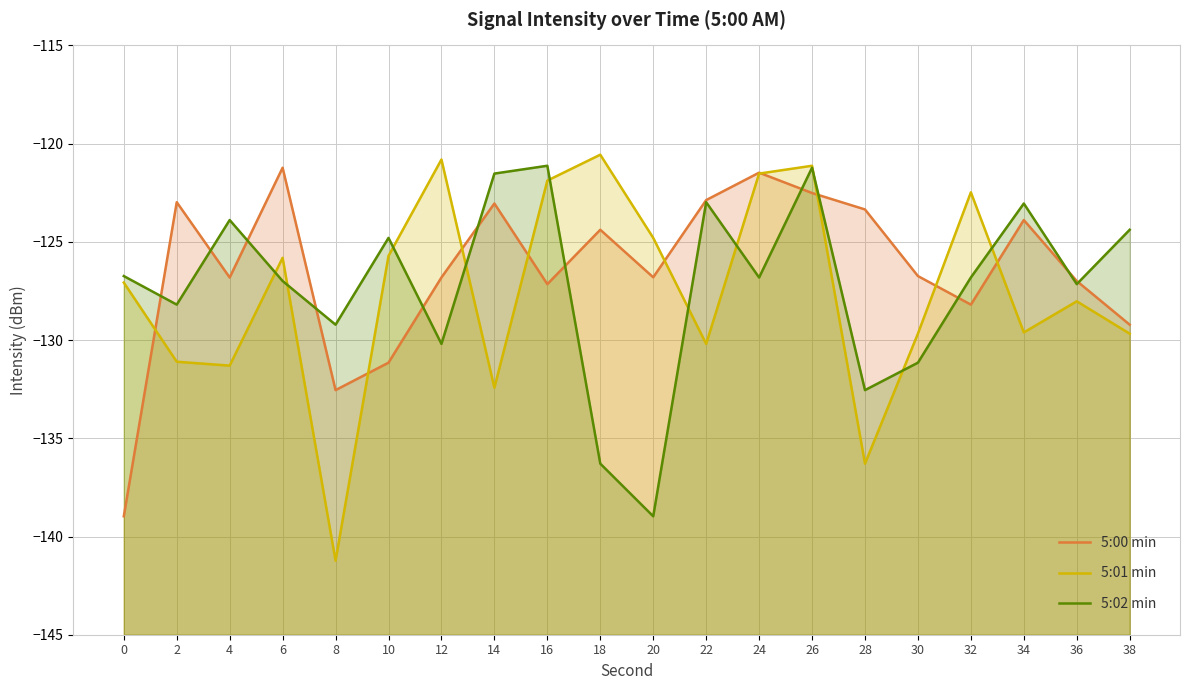

True or false: 5:00 min has a value of -202.9 at 20.

False